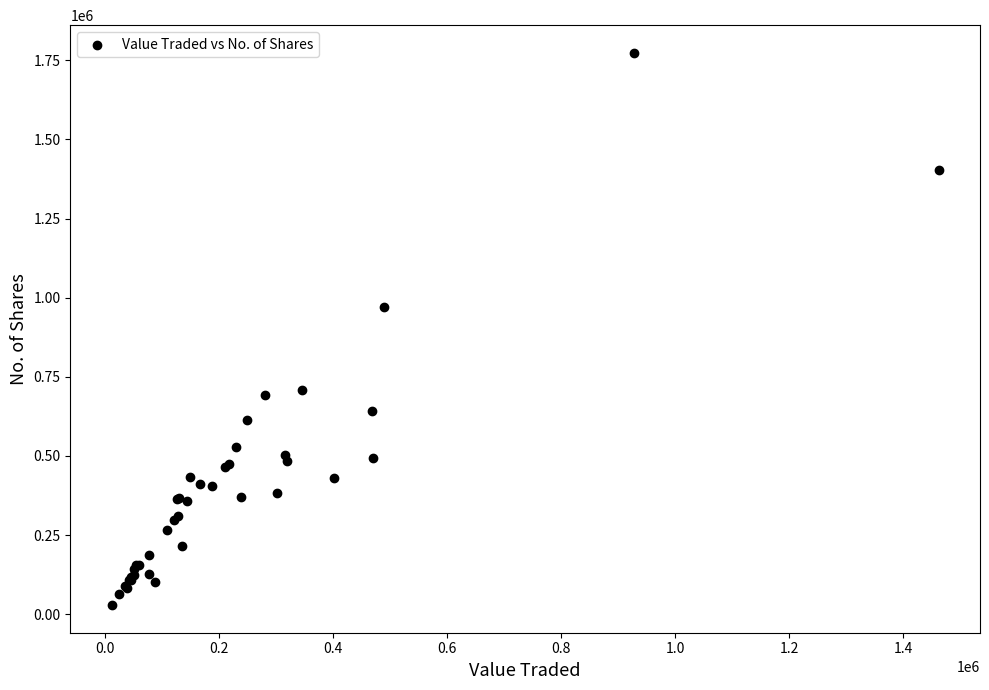

What Y value in the scatter plot is closest to 901122?

971041